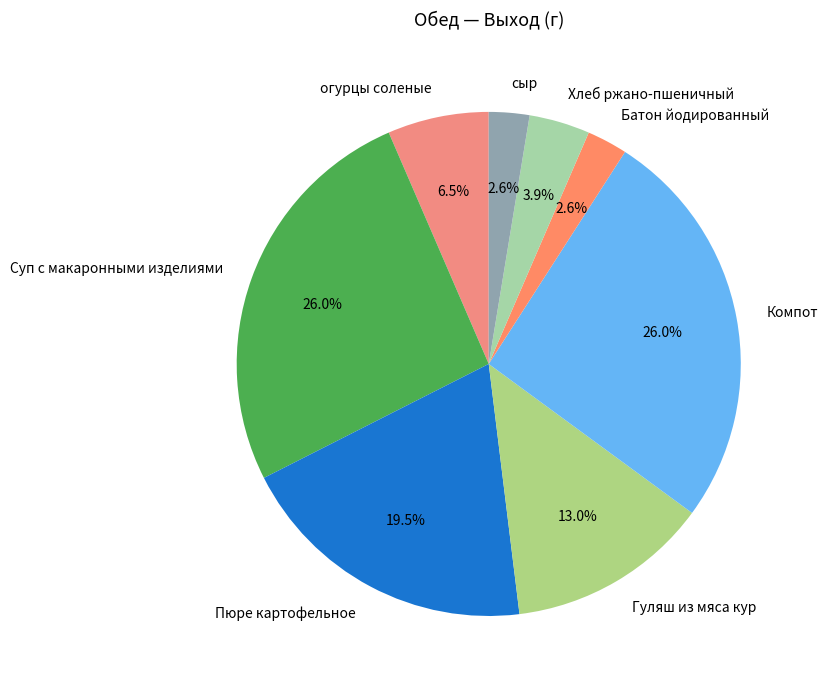

Does Гуляш из мяса кур represent more than half of the total?

No